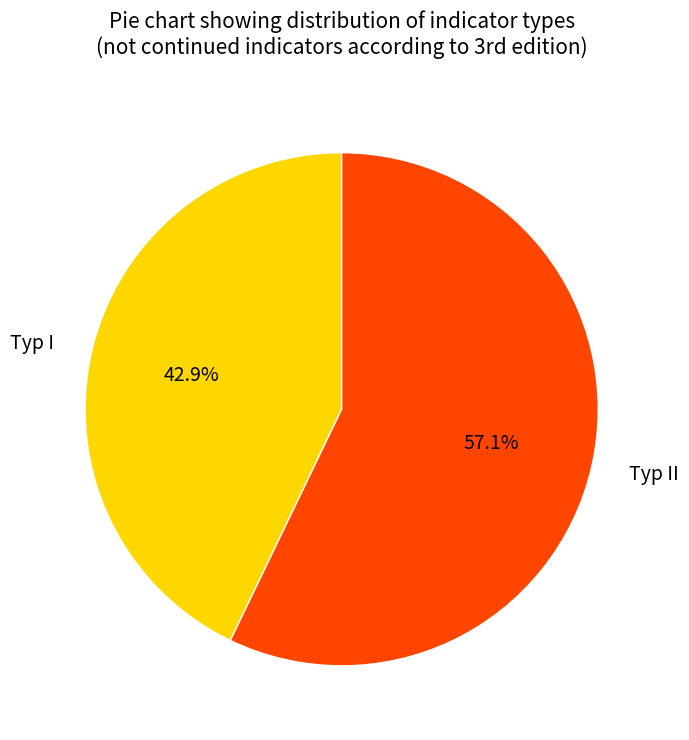

What is the majority slice?

Typ II